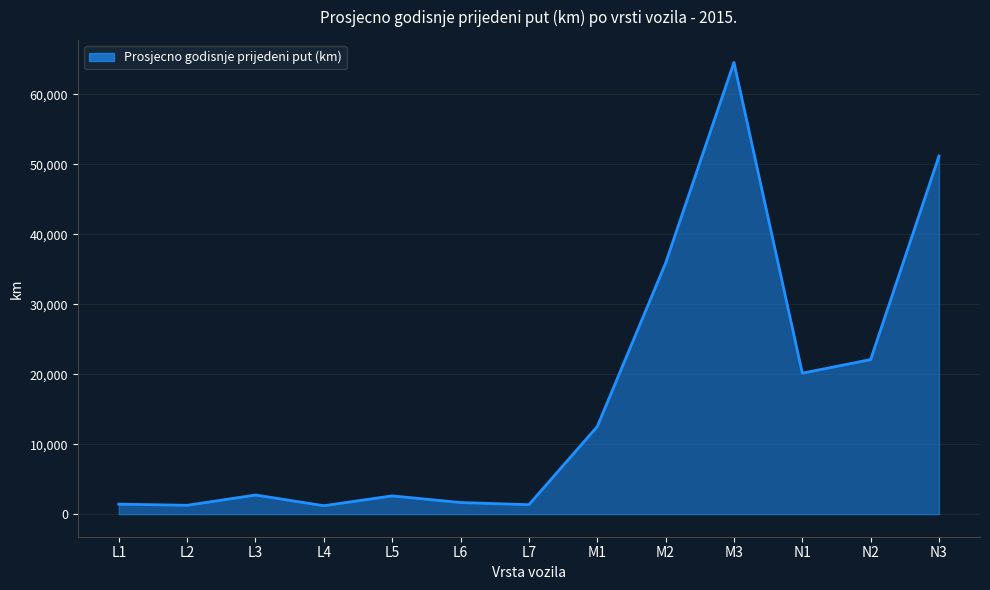

How many distinct data groups are displayed?

1